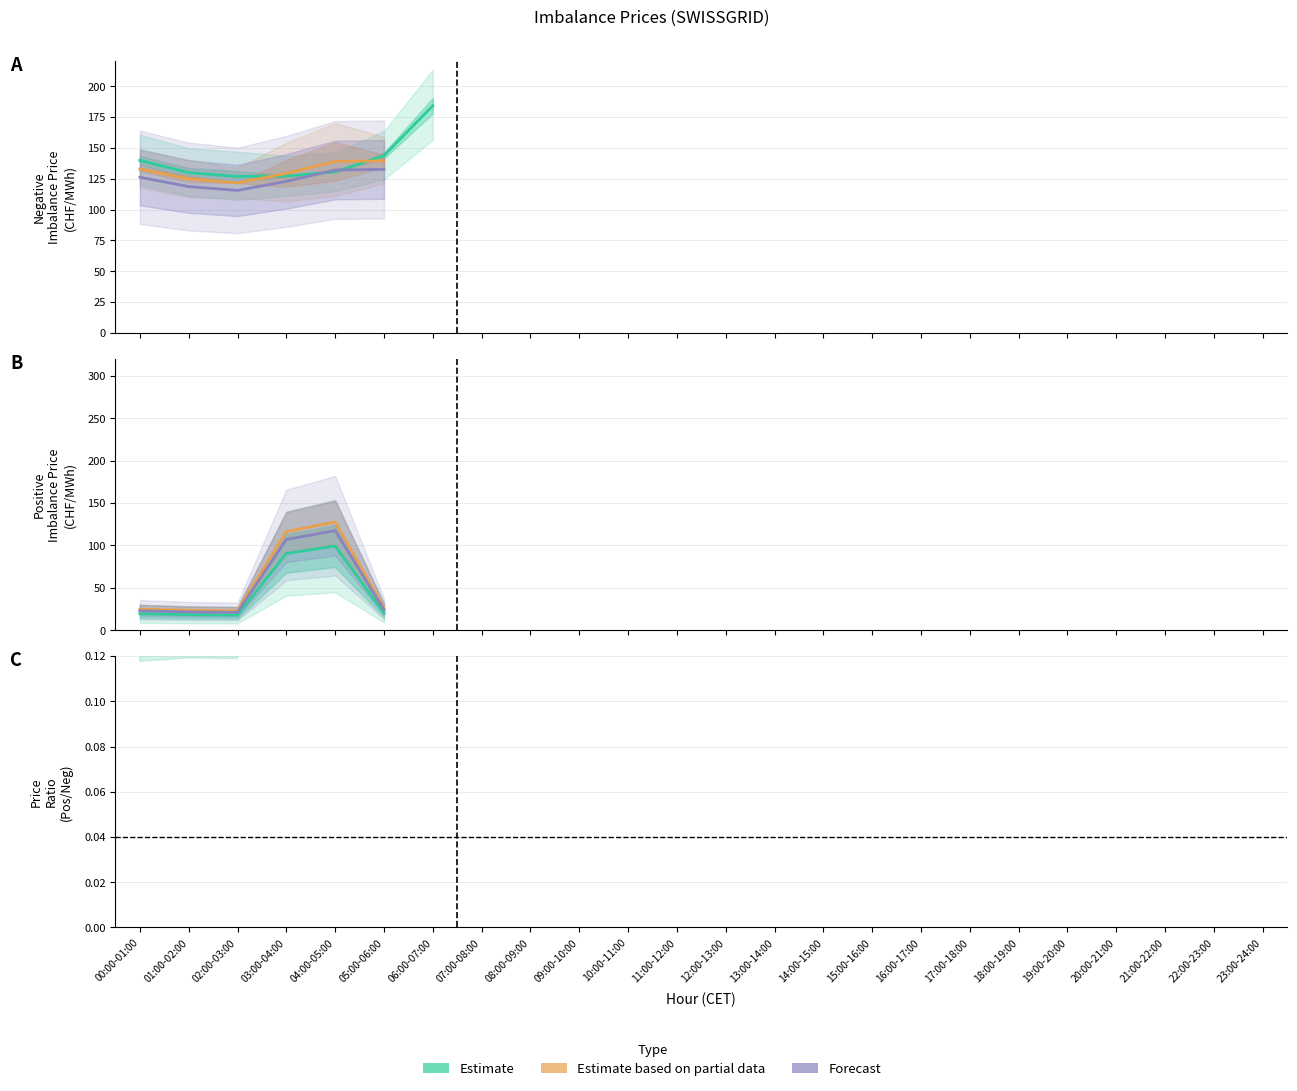

Which series changed the most between 02:00-03:00 and 04:00-05:00?

Estimate based on partial data